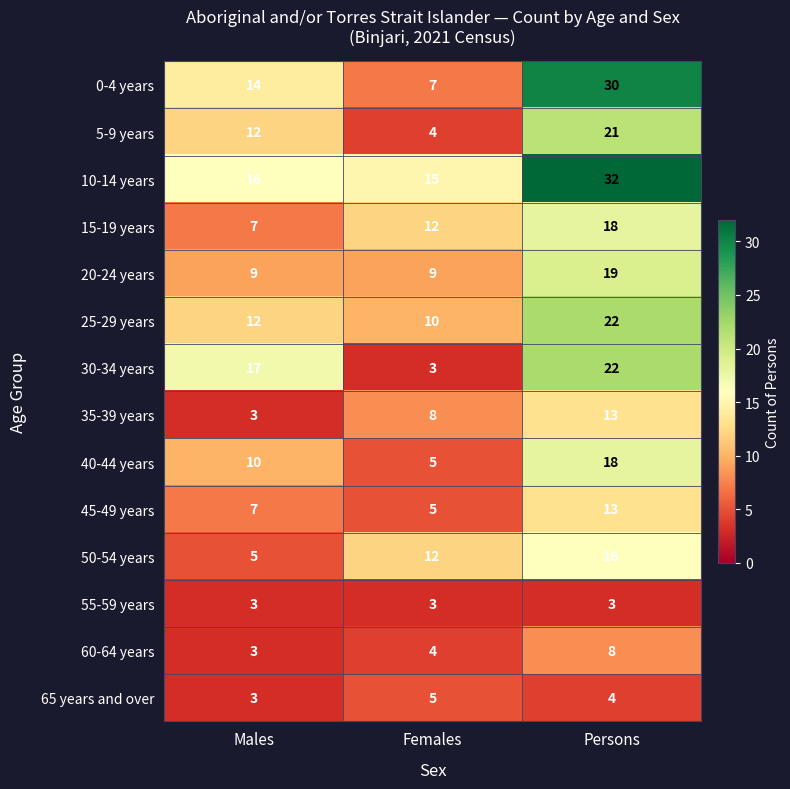

What is the difference between the highest and lowest values at Males?

14